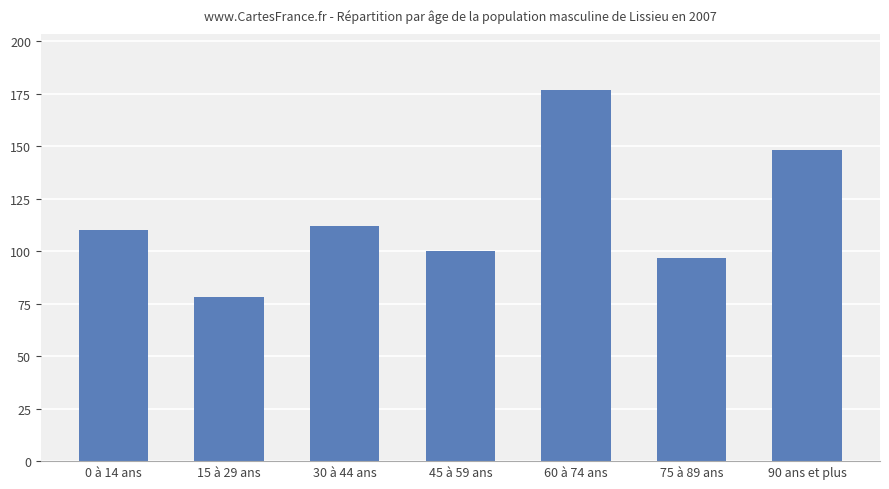

Where is the data nearest to the value 127?

30 à 44 ans